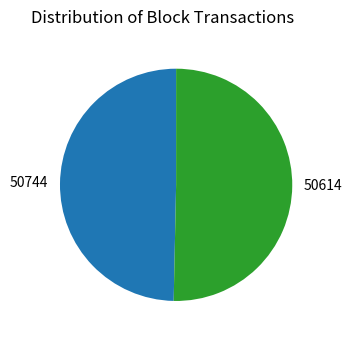

Rank the categories by value from lowest to highest.

50744, 50614